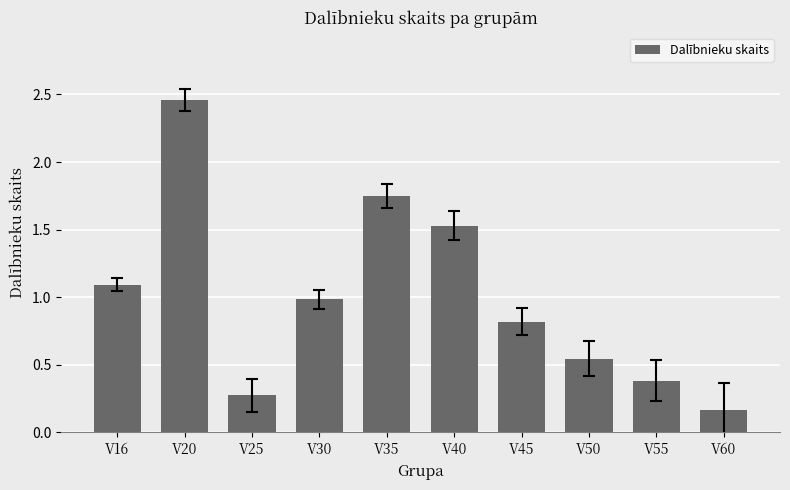

List the labels in order of value, largest first.

V20, V35, V40, V16, V30, V45, V50, V55, V25, V60